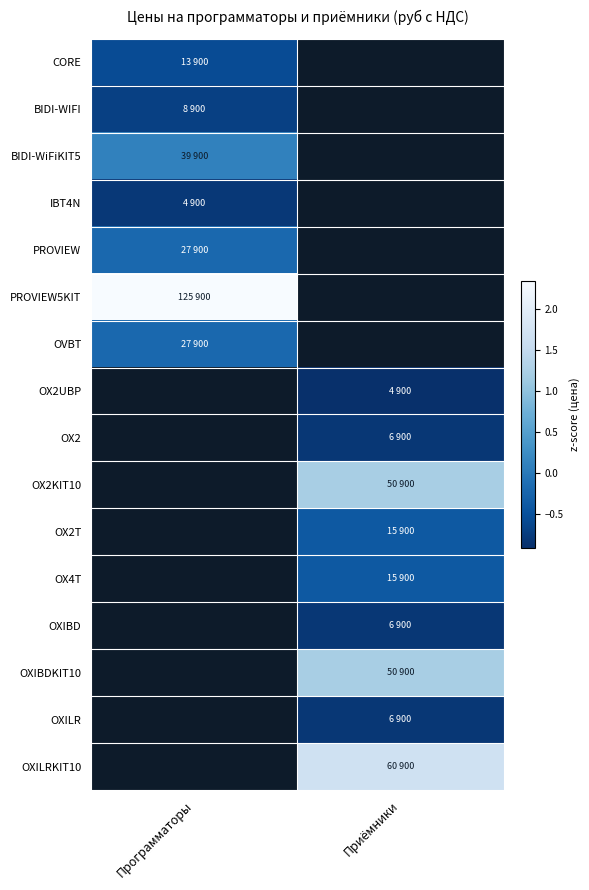

Between Программаторы and Приёмники, which is larger?

Приёмники